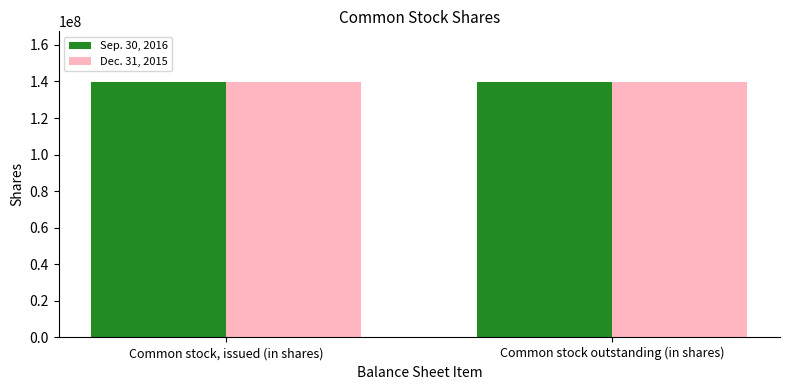

Does the chart contain stacked bars?

No